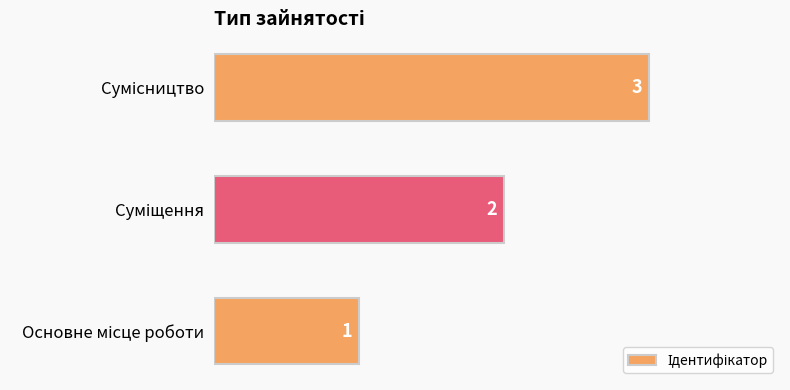

What is the sum of all values?

6